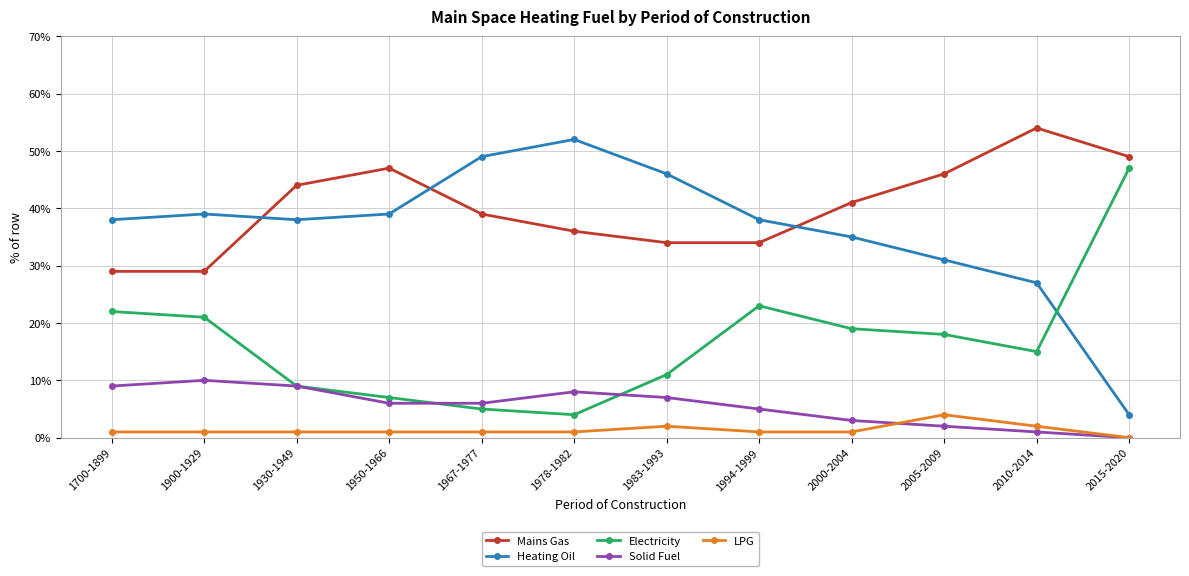

At which label does Electricity reach its peak?

2015-2020